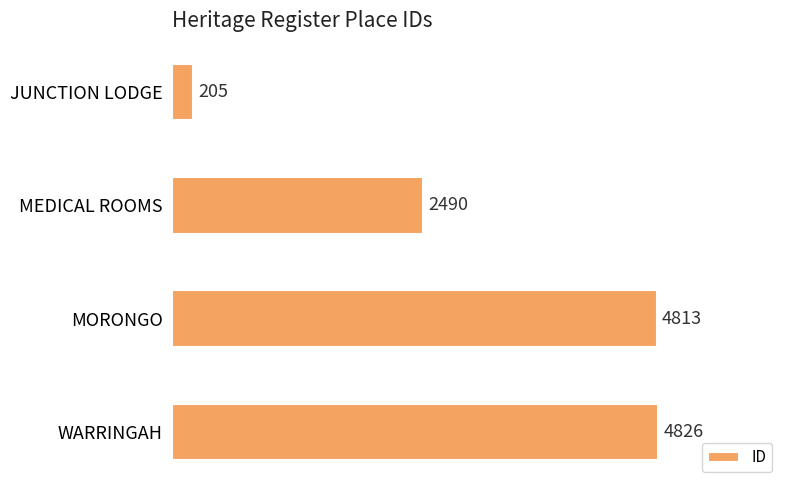

What is the average value?

3084